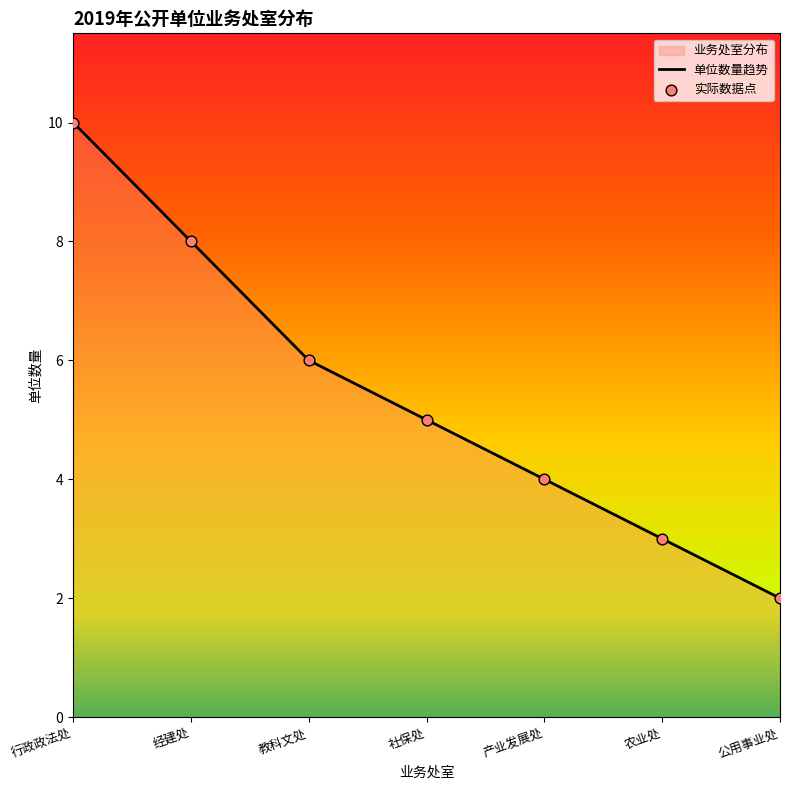

What is the change in value from 行政政法处 to 教科文处?

-4